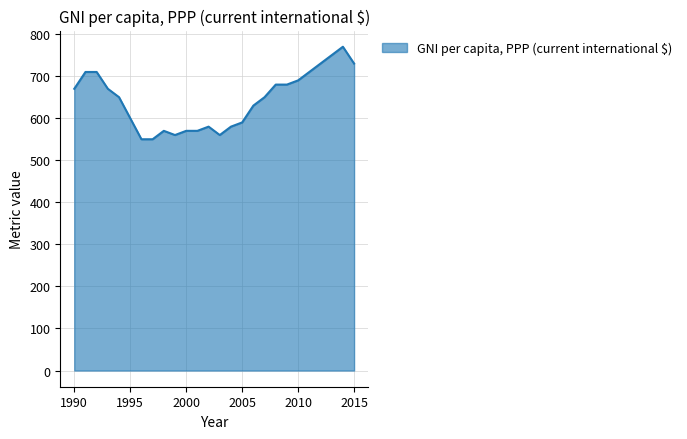

What is the minimum value shown in the chart?

550